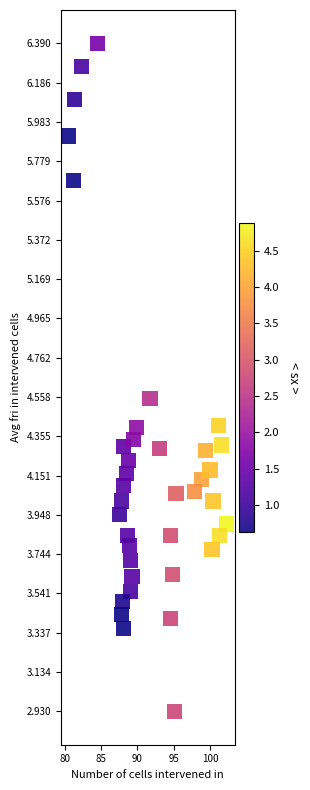

What is the range of X values (max minus min)?

21.7